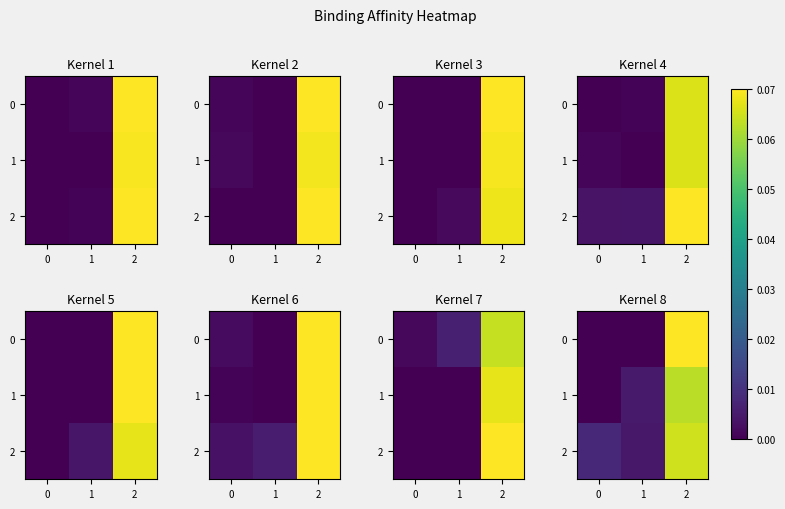

Is the value of 2 at 1 greater than the value of 0 at 0?

Yes